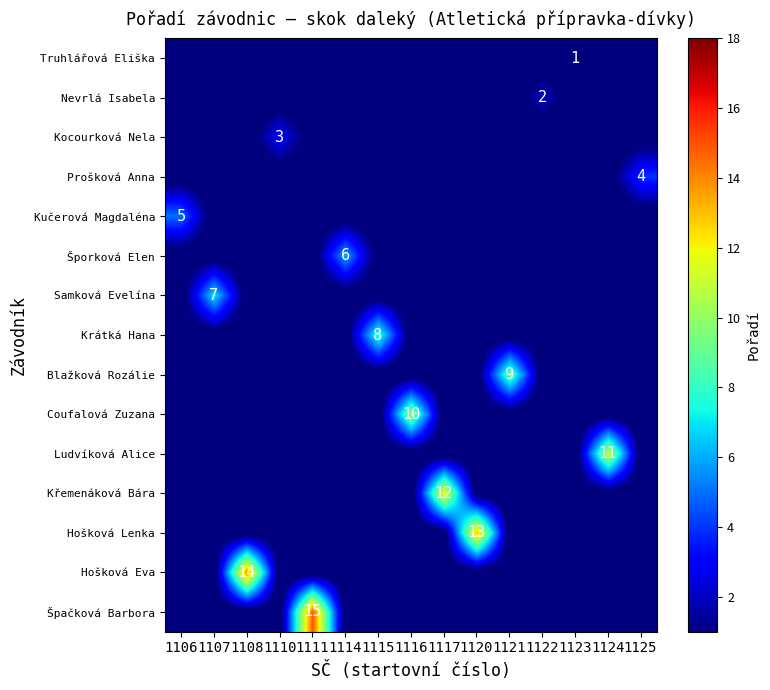

At which category is the sum across all series the highest?

1111